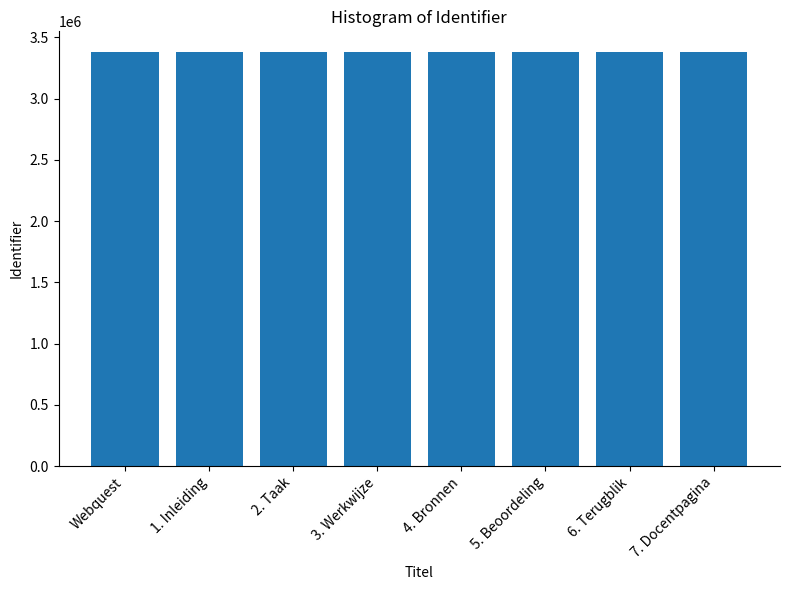

How many categories are shown in the chart?

8